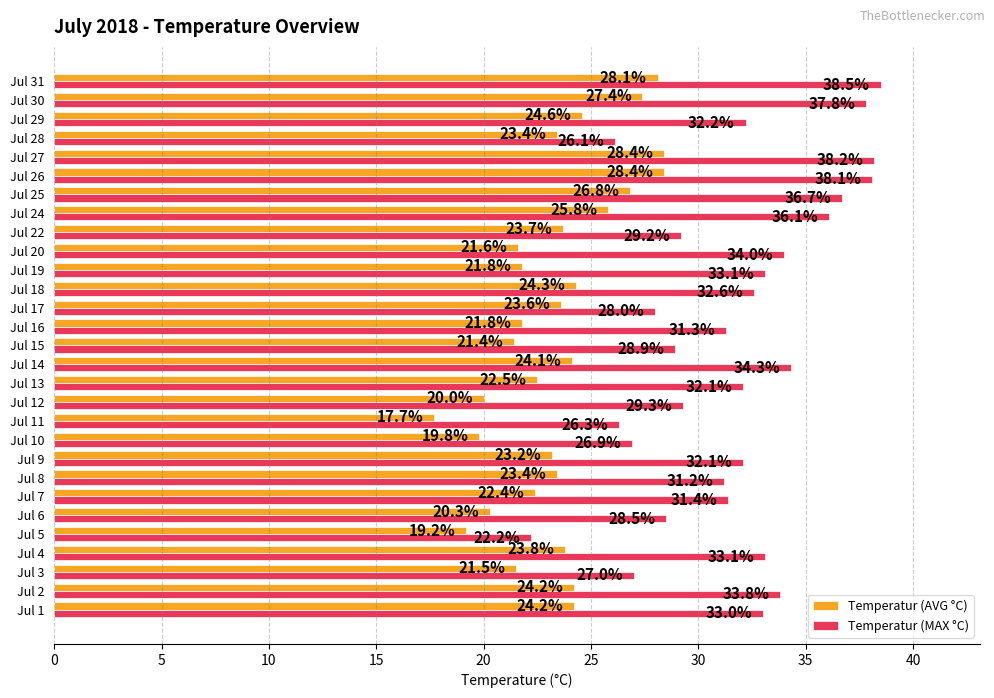

The value of Temperatur (AVG °C) at Jul 3 is 21.5. True or false?

True